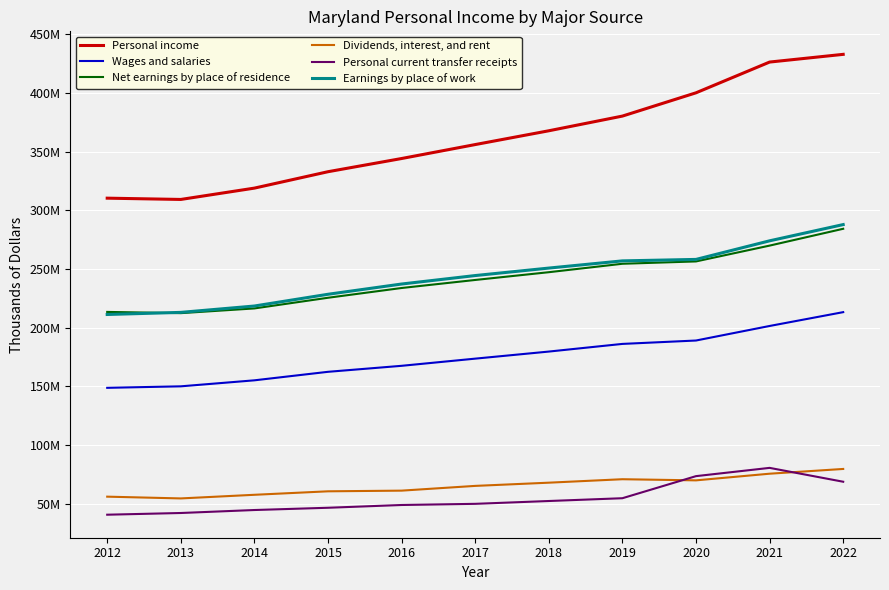

What are all the series names shown in the legend?

Personal income, Wages and salaries, Net earnings by place of residence, Dividends, interest, and rent, Personal current transfer receipts, Earnings by place of work